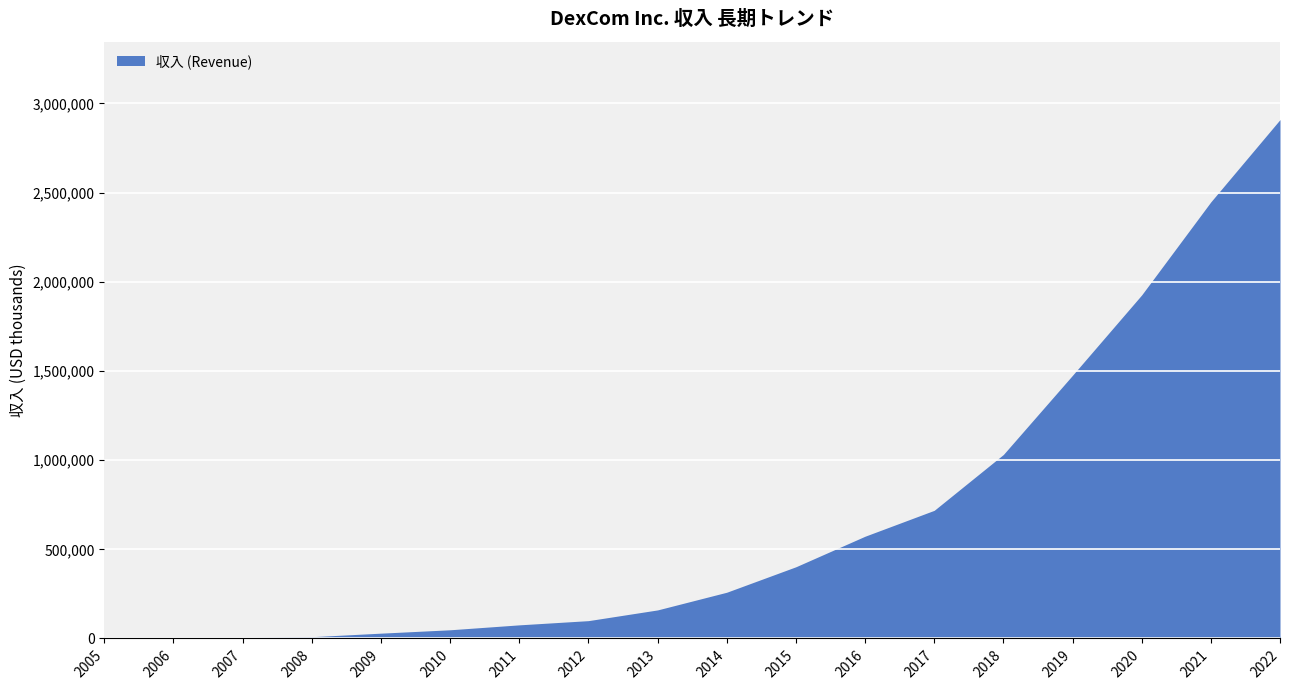

What is the difference between the maximum and minimum values?

2909800